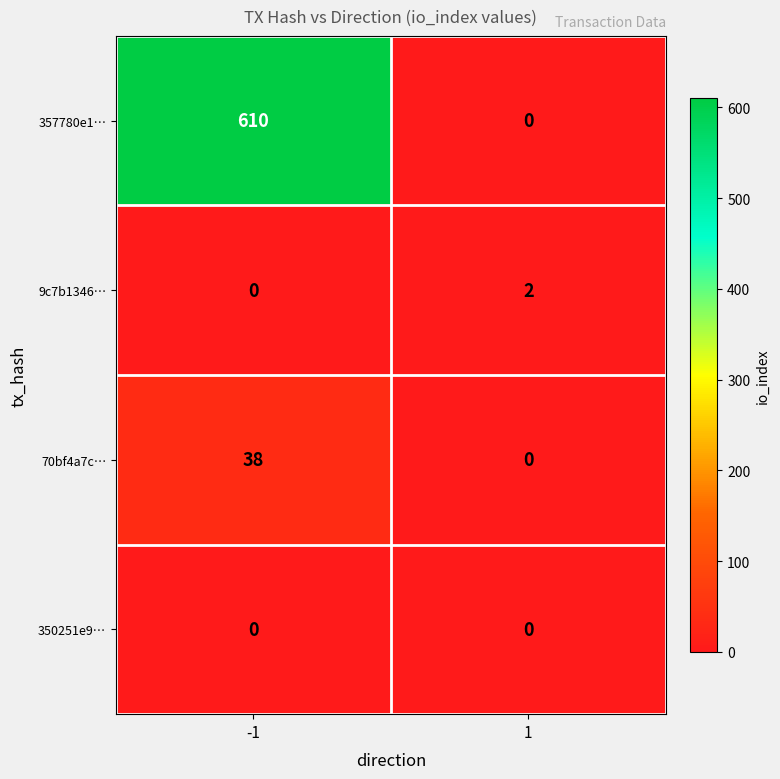

True or false: 70bf4a7c… has a value of -16 at 1.

False